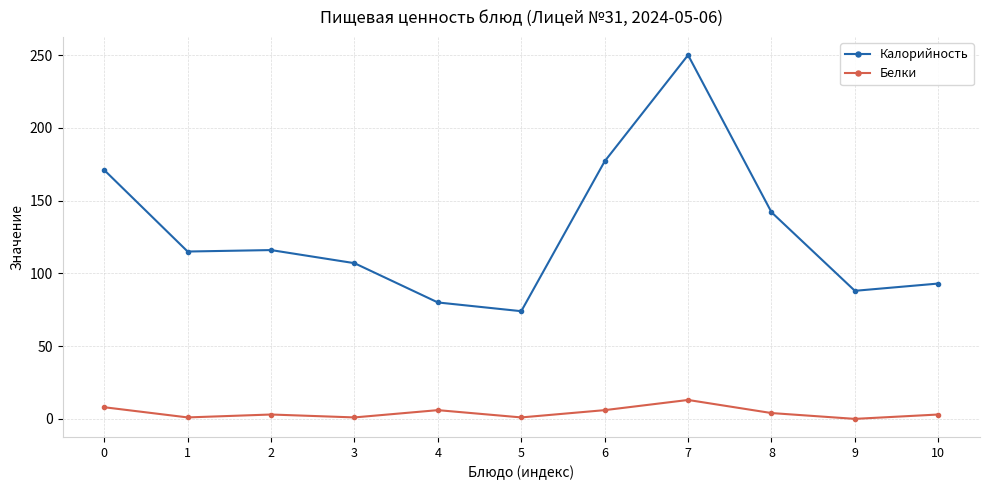

True or false: Белки has more than 1 interior local peaks.

True